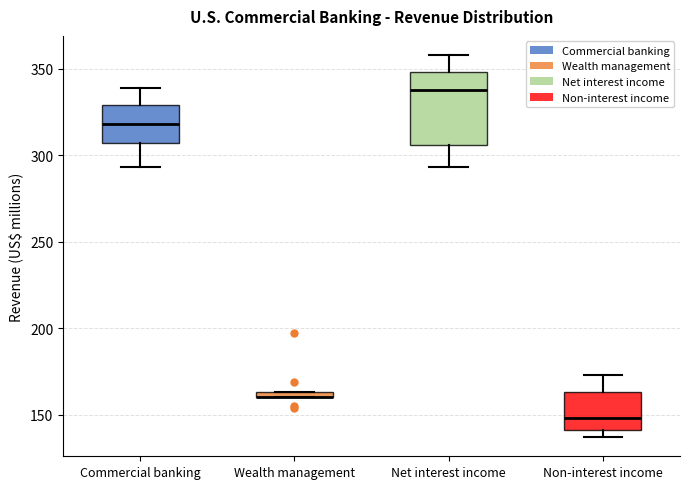

Comparing the boxes themselves (not the whiskers), which one is the tallest?

Net interest income